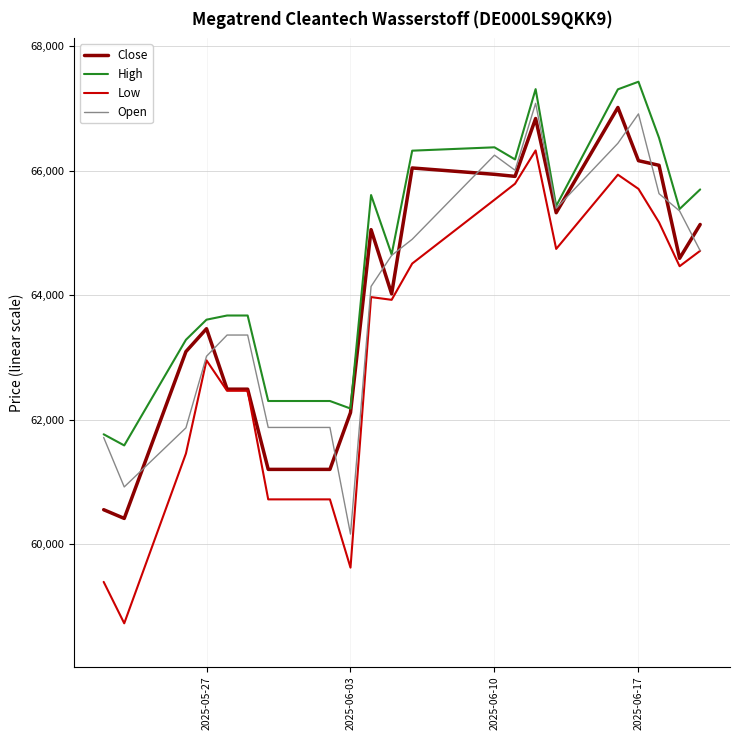

What is the highest value of the High series?

67433